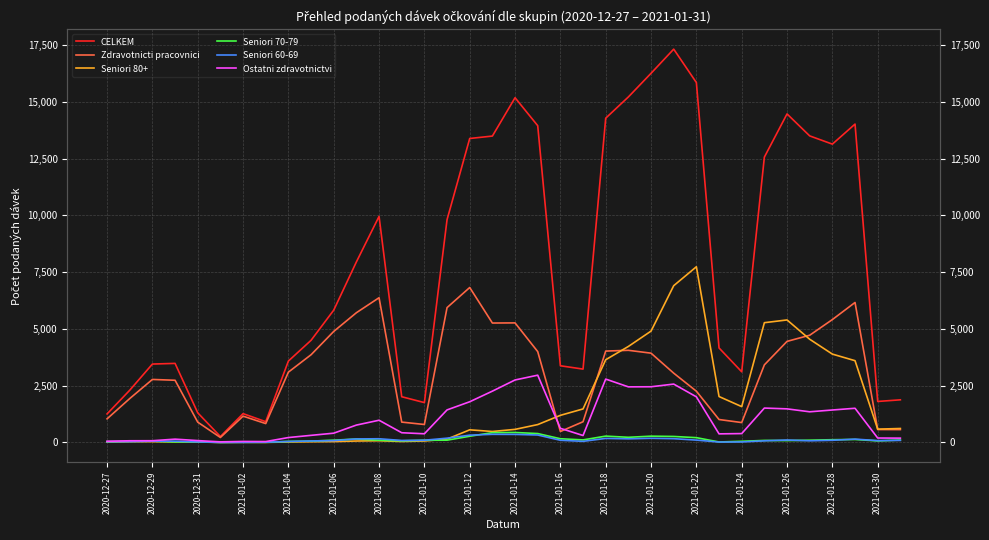

The value of Zdravotnicti pracovnici at 2021-01-10 is 791. True or false?

True